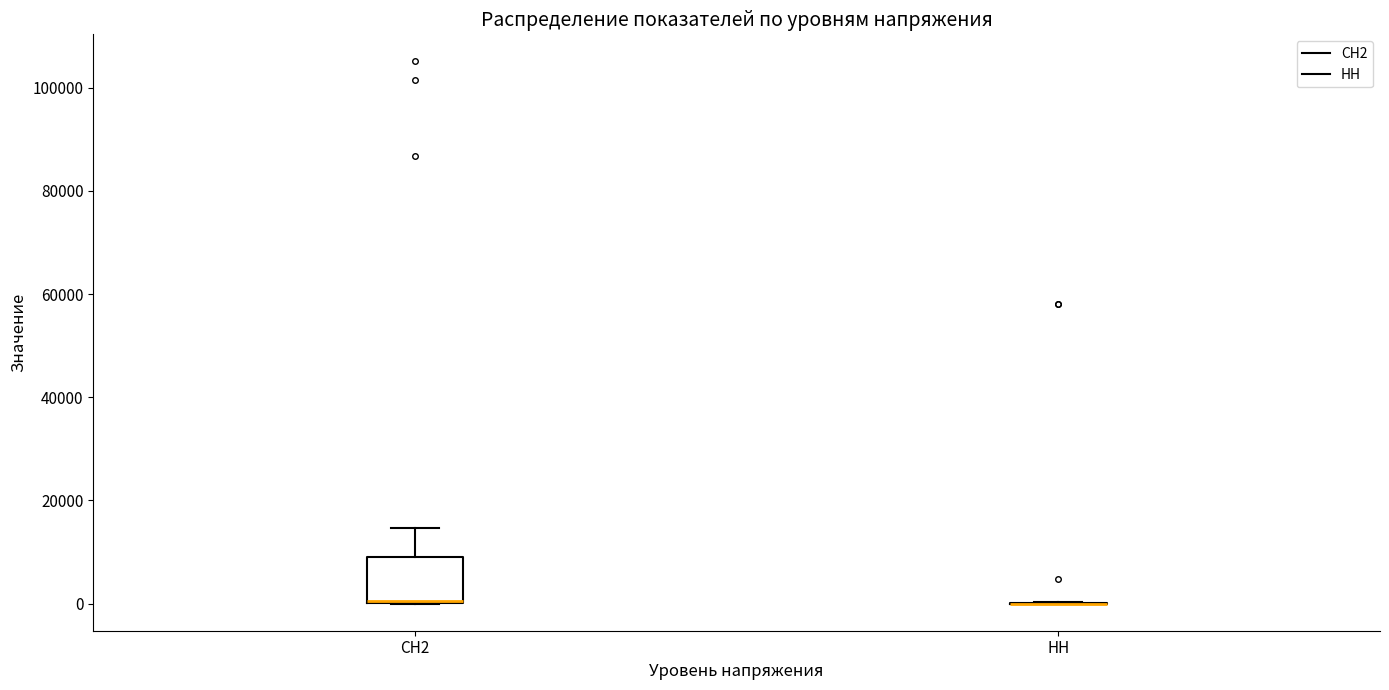

Which box is the tallest, from its lower edge to its upper edge?

СН2